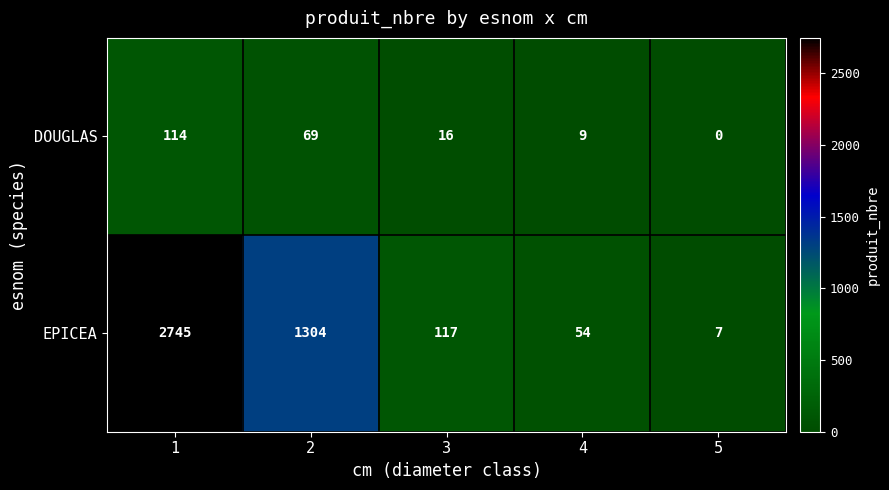

Count the number of categories in the chart.

5